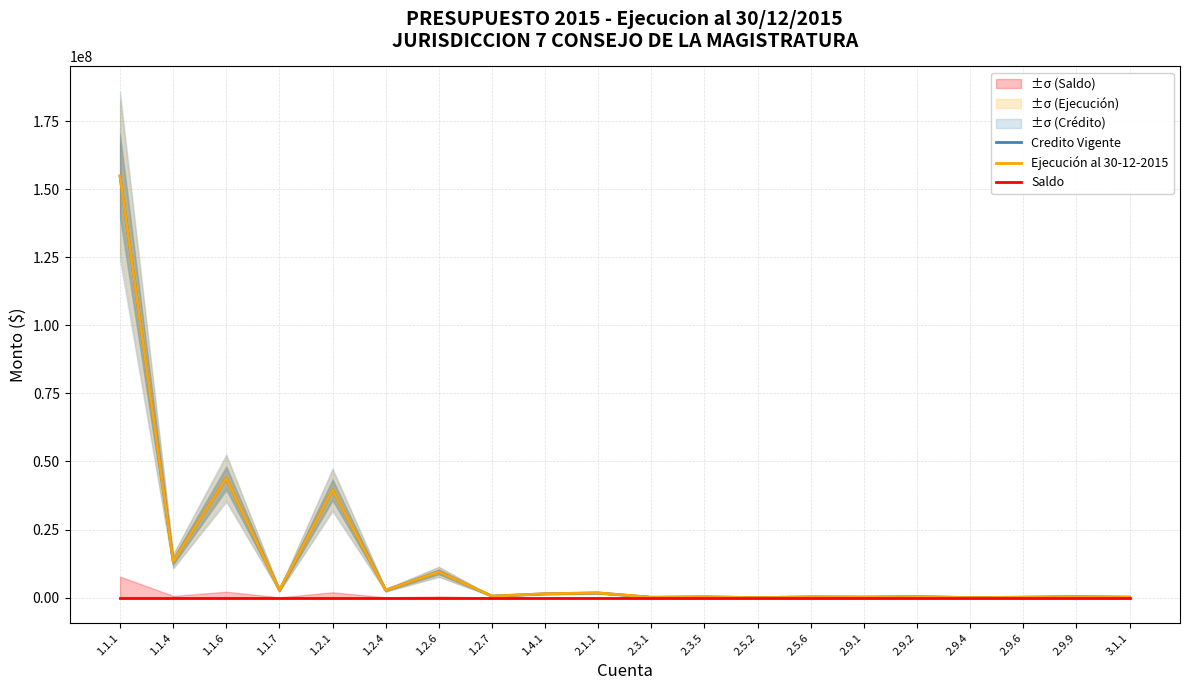

What is the difference between the maximum and minimum values in the Ejecución al 30-12-2015 series?

154783973